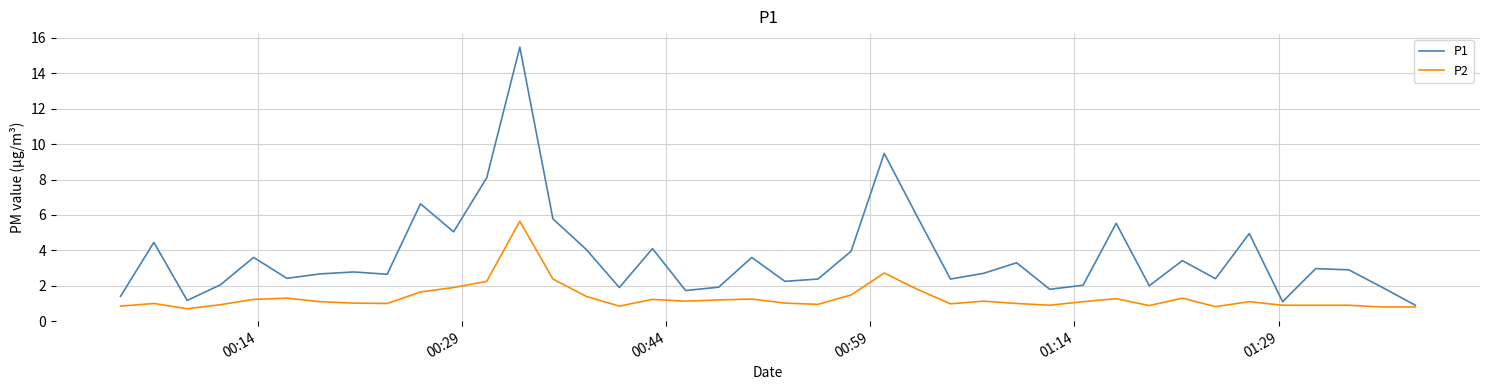

Does the chart have visible grid lines?

Yes